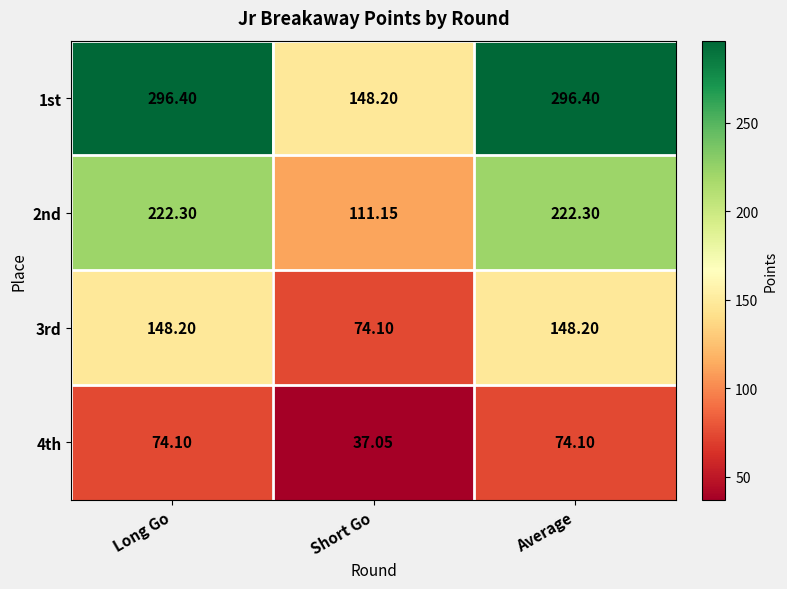

Where does the 2nd series first go above 222?

Long Go